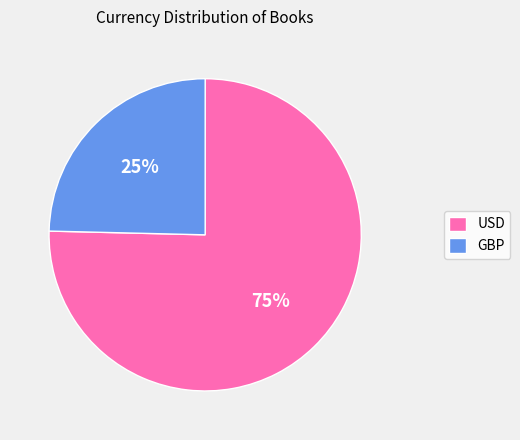

True or false: USD accounts for 75% of the total.

True